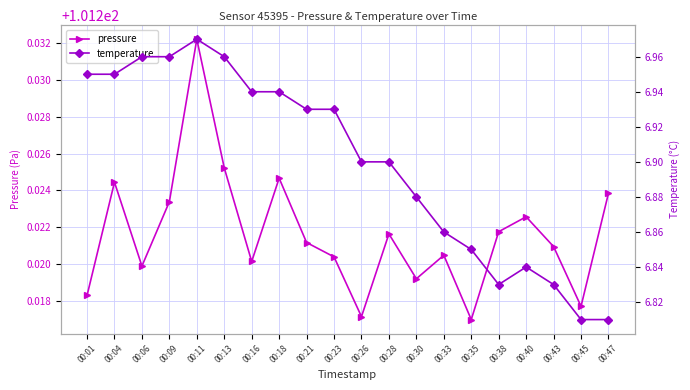

What is the sum of all temperature values?

138.0